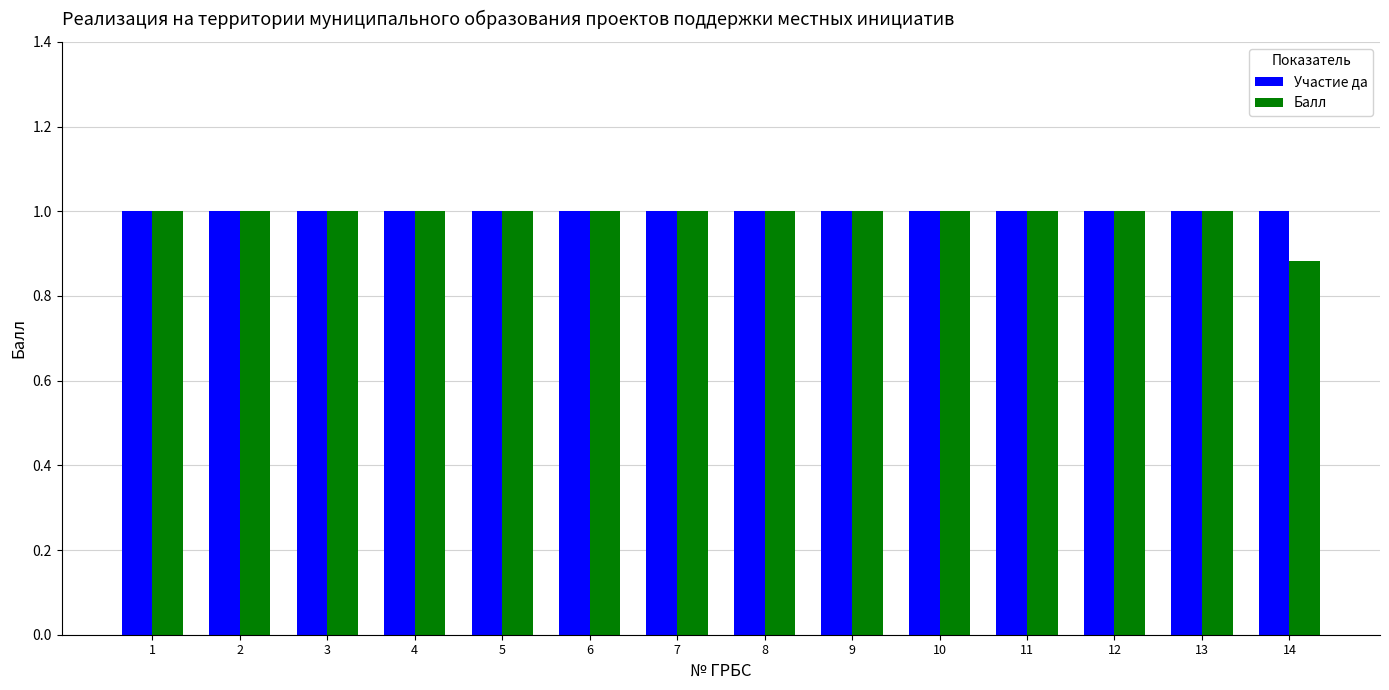

What is the difference between the maximum and minimum values in the Балл series?

0.1